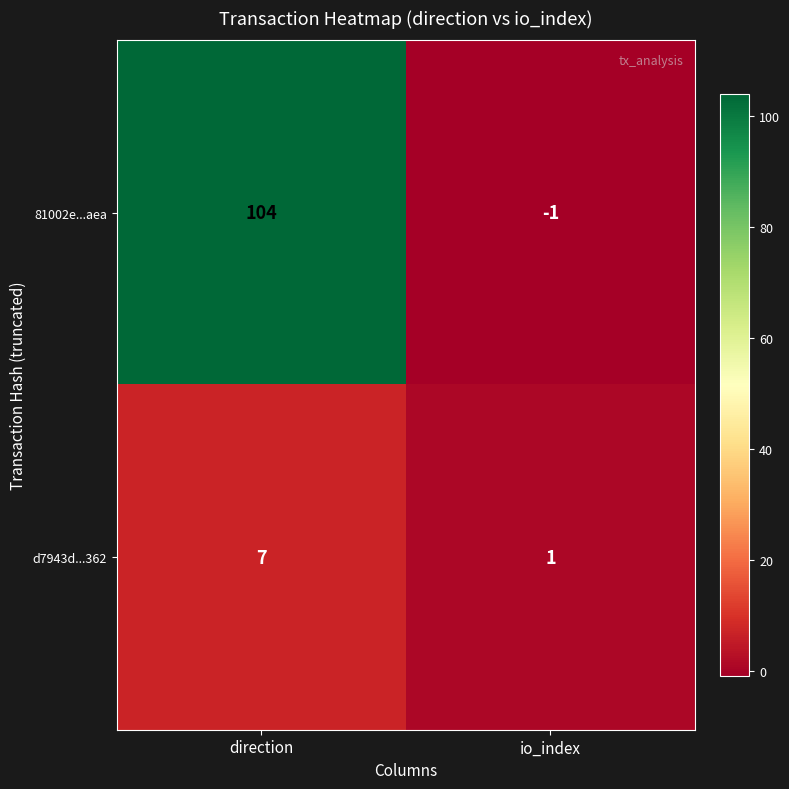

Which series has the widest spread of values?

81002e...aea